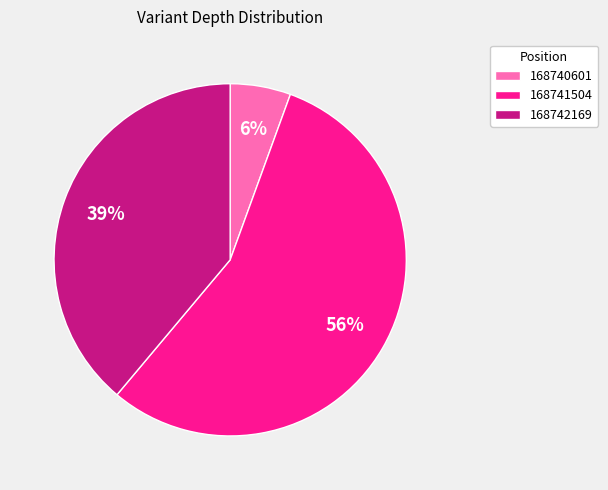

Does any single category account for the majority?

Yes